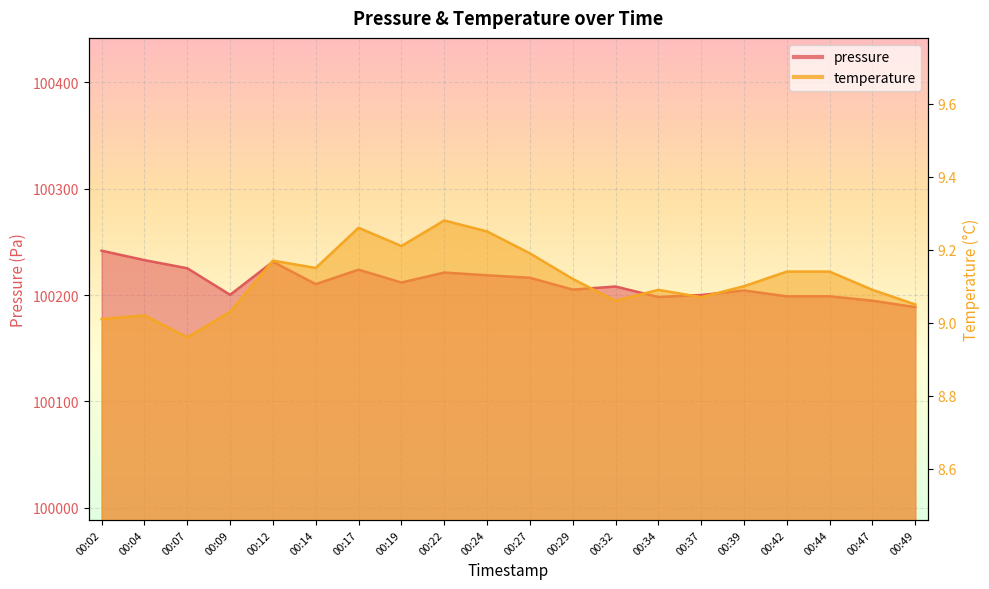

Which series has the largest total across all categories?

pressure